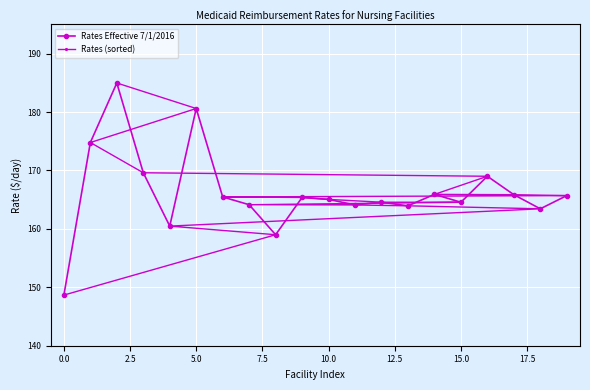

How many categories are shown in the chart?

20